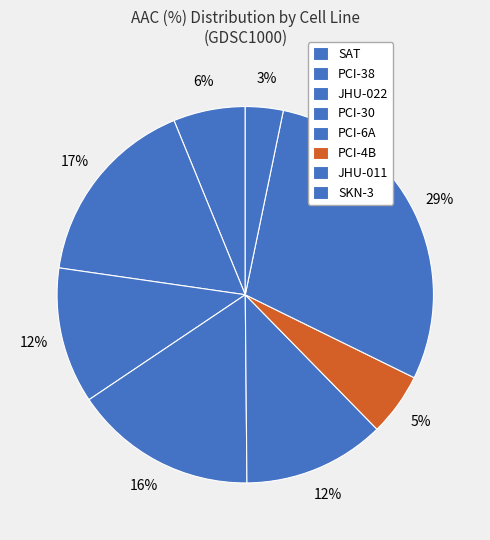

How many segments does this pie chart have?

8